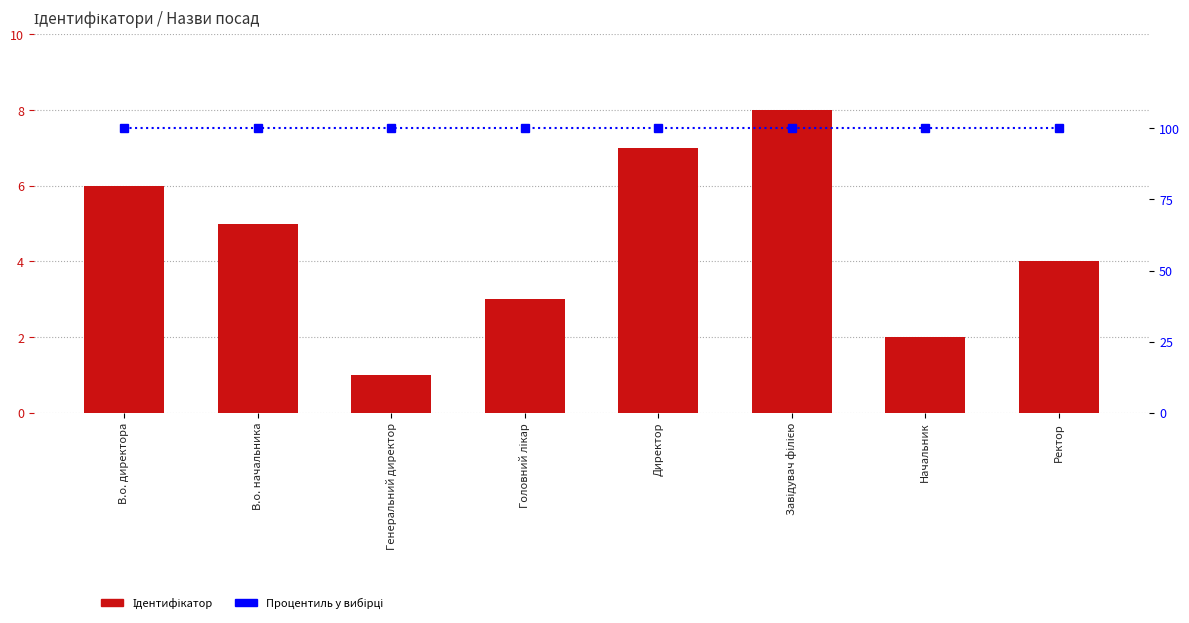

True or false: Процентиль у вибірці has a value of 100 at Завідувач філією.

True